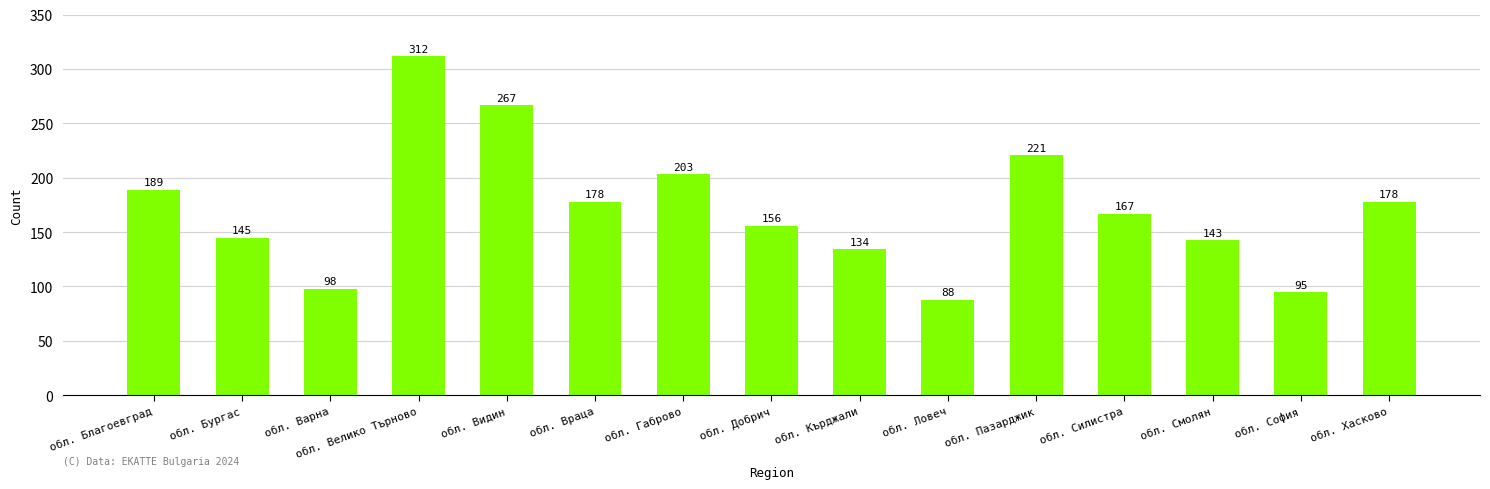

How many bars are there in total?

15